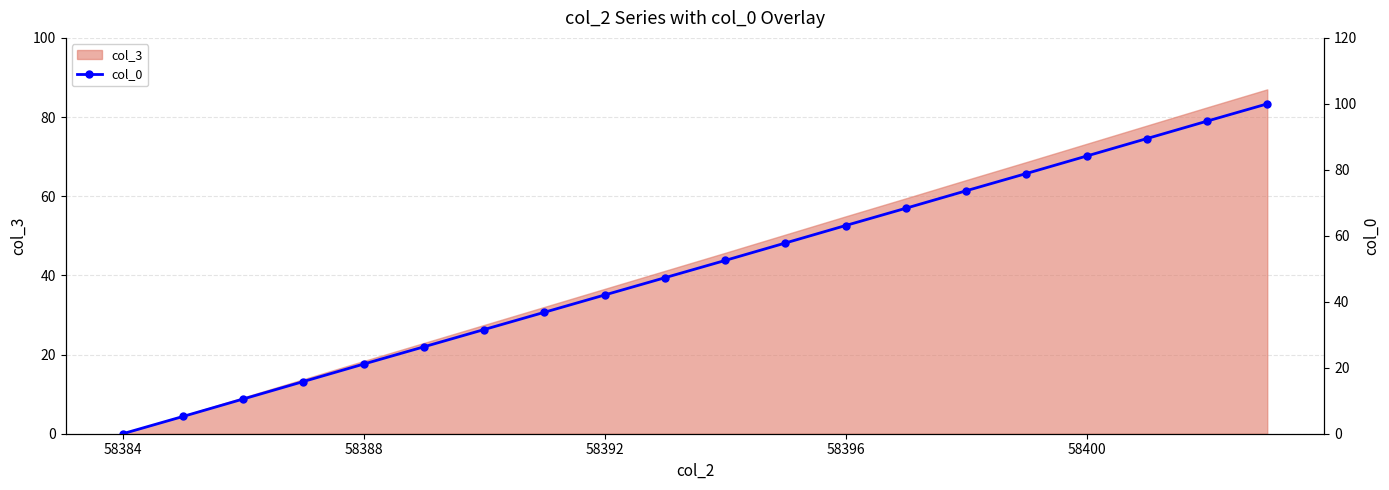

What is the highest value of the col_3 series?

87.0